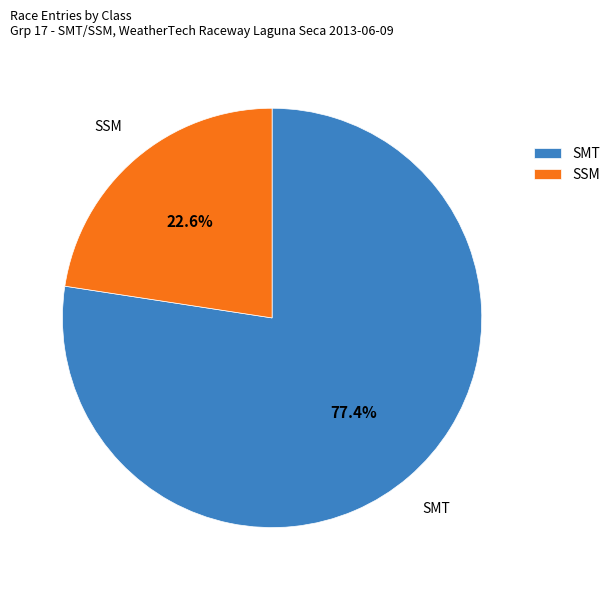

Is there any slice that represents more than half of the pie?

Yes